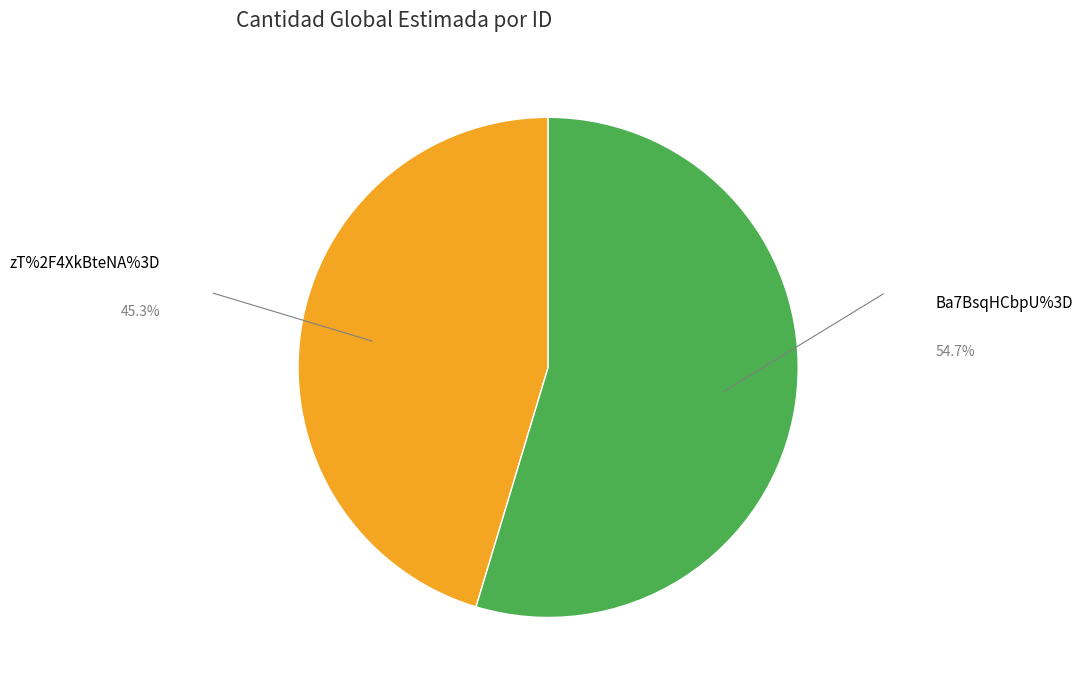

Combined, do Ba7BsqHCbpU%3D and zT%2F4XkBteNA%3D account for over 50%?

Yes